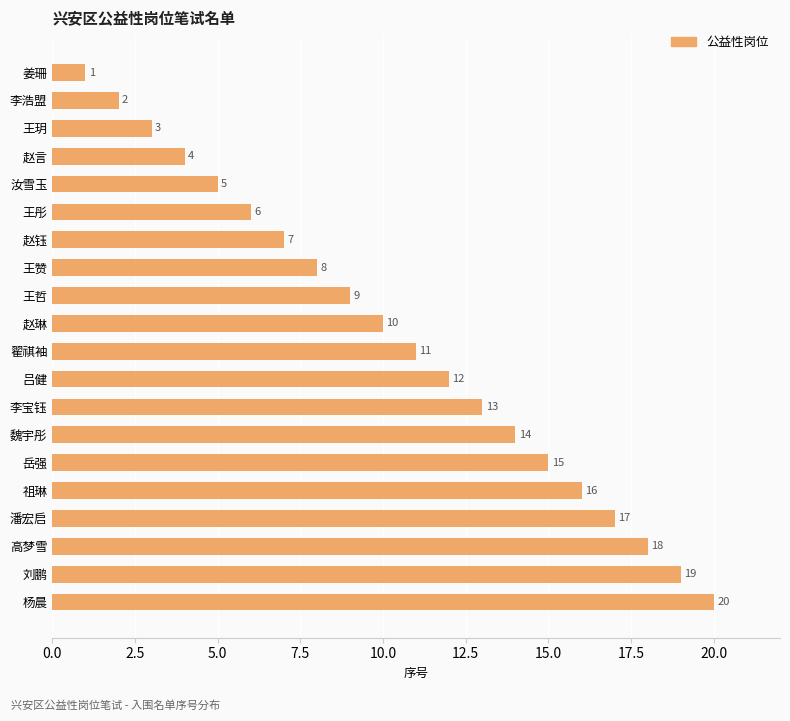

Rank the categories by value from lowest to highest.

姜珊, 李浩盟, 王玥, 赵言, 汝雪玉, 王彤, 赵钰, 王赞, 王哲, 赵琳, 翟祺袖, 吕健, 李宝钰, 魏宇彤, 岳强, 祖琳, 潘宏启, 高梦雪, 刘鹏, 杨晨